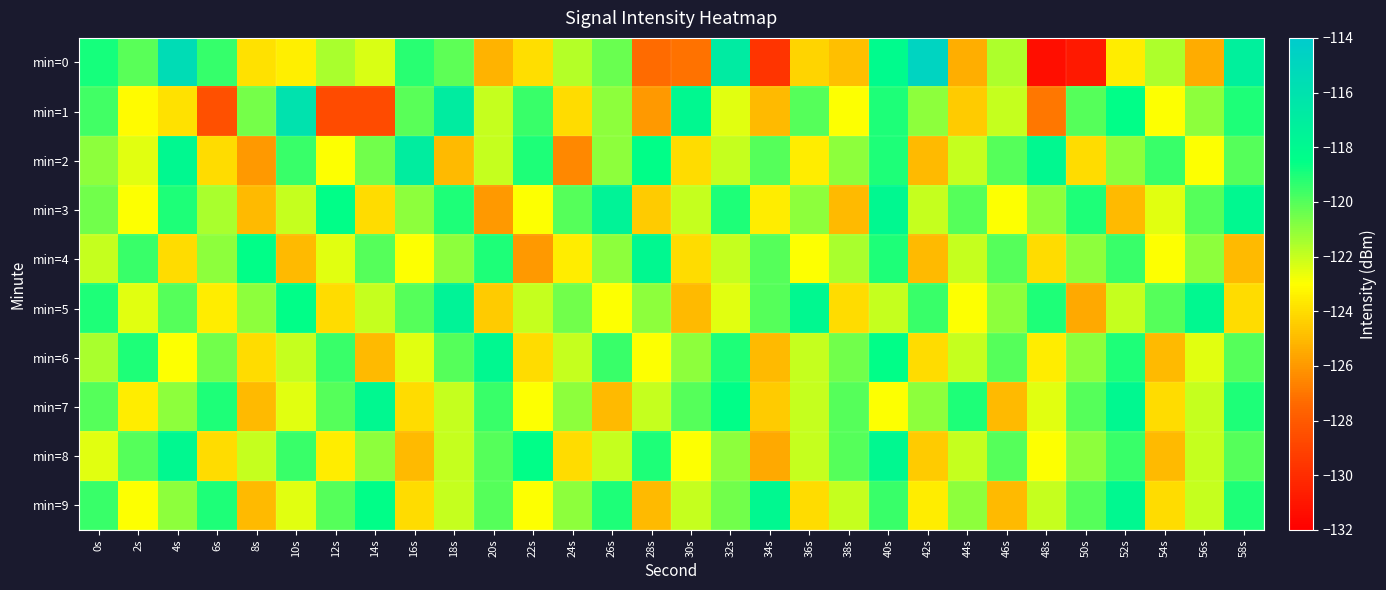

Reading left to right, extract all data points from this chart.

min=0: 0s=-118.9	2s=-120.1	4s=-115.5	6s=-119.5	8s=-123.9	10s=-123.5	12s=-121.5	14s=-122.3	16s=-119.3	18s=-120.2	20s=-125.2	22s=-123.9	24s=-121.7	26s=-120.4	28s=-127.3	30s=-127.1	32s=-116.8	34s=-129.7	36s=-124.3	38s=-124.8	40s=-118.2	42s=-114.7	44s=-125.3	46s=-121.6	48s=-131.3	50s=-130.9	52s=-123.5	54s=-121.6	56s=-125.4	58s=-117.2
min=1: 0s=-119.7	2s=-123.1	4s=-123.9	6s=-128.5	8s=-120.6	10s=-116.0	12s=-128.7	14s=-128.7	16s=-120.1	18s=-116.9	20s=-122.0	22s=-119.5	24s=-124.0	26s=-121.0	28s=-126.0	30s=-118.0	32s=-122.5	34s=-125.0	36s=-120.0	38s=-123.0	40s=-119.0	42s=-121.0	44s=-124.5	46s=-122.0	48s=-127.0	50s=-120.0	52s=-118.5	54s=-123.0	56s=-121.0	58s=-119.0
min=2: 0s=-121.0	2s=-122.5	4s=-118.0	6s=-124.0	8s=-126.0	10s=-119.5	12s=-123.0	14s=-120.5	16s=-117.0	18s=-125.0	20s=-122.0	22s=-119.0	24s=-126.5	26s=-121.0	28s=-118.5	30s=-124.0	32s=-122.0	34s=-120.0	36s=-123.5	38s=-121.0	40s=-119.0	42s=-125.0	44s=-122.0	46s=-120.0	48s=-118.0	50s=-124.0	52s=-121.0	54s=-119.5	56s=-123.0	58s=-120.0
min=3: 0s=-120.5	2s=-123.0	4s=-119.0	6s=-121.5	8s=-125.0	10s=-122.0	12s=-118.5	14s=-124.0	16s=-121.0	18s=-119.0	20s=-126.0	22s=-123.0	24s=-120.0	26s=-117.5	28s=-124.5	30s=-122.0	32s=-119.0	34s=-123.5	36s=-121.0	38s=-125.0	40s=-118.0	42s=-122.0	44s=-120.0	46s=-123.0	48s=-121.0	50s=-119.0	52s=-125.0	54s=-122.5	56s=-120.0	58s=-118.0
min=4: 0s=-122.0	2s=-119.5	4s=-124.0	6s=-121.0	8s=-118.5	10s=-125.0	12s=-122.5	14s=-120.0	16s=-123.0	18s=-121.0	20s=-119.0	22s=-126.0	24s=-123.5	26s=-121.0	28s=-118.0	30s=-124.0	32s=-122.0	34s=-120.0	36s=-123.0	38s=-121.5	40s=-119.0	42s=-125.0	44s=-122.0	46s=-120.0	48s=-124.0	50s=-121.0	52s=-119.5	54s=-123.0	56s=-121.0	58s=-125.0
min=5: 0s=-119.0	2s=-122.5	4s=-120.0	6s=-123.5	8s=-121.0	10s=-118.5	12s=-124.0	14s=-122.0	16s=-120.0	18s=-117.5	20s=-124.5	22s=-122.0	24s=-120.5	26s=-123.0	28s=-121.0	30s=-125.0	32s=-122.5	34s=-120.0	36s=-118.0	38s=-124.0	40s=-122.0	42s=-119.5	44s=-123.0	46s=-121.0	48s=-119.0	50s=-125.5	52s=-122.0	54s=-120.0	56s=-118.0	58s=-124.0
min=6: 0s=-121.5	2s=-119.0	4s=-123.0	6s=-120.5	8s=-124.0	10s=-122.0	12s=-119.5	14s=-125.0	16s=-122.5	18s=-120.0	20s=-118.0	22s=-124.0	24s=-122.0	26s=-119.5	28s=-123.0	30s=-121.0	32s=-119.0	34s=-125.0	36s=-122.0	38s=-120.5	40s=-118.5	42s=-124.0	44s=-122.0	46s=-120.0	48s=-123.5	50s=-121.0	52s=-119.0	54s=-125.0	56s=-122.5	58s=-120.0
min=7: 0s=-120.0	2s=-123.5	4s=-121.0	6s=-119.0	8s=-125.0	10s=-122.5	12s=-120.0	14s=-118.0	16s=-124.0	18s=-122.0	20s=-119.5	22s=-123.0	24s=-121.0	26s=-125.0	28s=-122.0	30s=-120.0	32s=-118.5	34s=-124.5	36s=-122.0	38s=-120.0	40s=-123.0	42s=-121.0	44s=-119.0	46s=-125.0	48s=-122.5	50s=-120.0	52s=-118.0	54s=-124.0	56s=-122.0	58s=-119.0
min=8: 0s=-122.5	2s=-120.0	4s=-118.0	6s=-124.0	8s=-122.0	10s=-119.5	12s=-123.5	14s=-121.0	16s=-125.0	18s=-122.0	20s=-120.0	22s=-118.5	24s=-124.0	26s=-122.0	28s=-119.0	30s=-123.0	32s=-121.0	34s=-125.5	36s=-122.0	38s=-120.0	40s=-118.0	42s=-124.5	44s=-122.0	46s=-120.0	48s=-123.0	50s=-121.0	52s=-119.5	54s=-125.0	56s=-122.0	58s=-120.0
min=9: 0s=-119.5	2s=-123.0	4s=-121.0	6s=-119.0	8s=-125.0	10s=-122.5	12s=-120.0	14s=-118.5	16s=-124.0	18s=-122.0	20s=-120.0	22s=-123.0	24s=-121.0	26s=-119.0	28s=-125.0	30s=-122.0	32s=-120.5	34s=-118.0	36s=-124.0	38s=-122.0	40s=-119.5	42s=-123.5	44s=-121.0	46s=-125.0	48s=-122.0	50s=-120.0	52s=-118.0	54s=-124.0	56s=-122.0	58s=-119.0